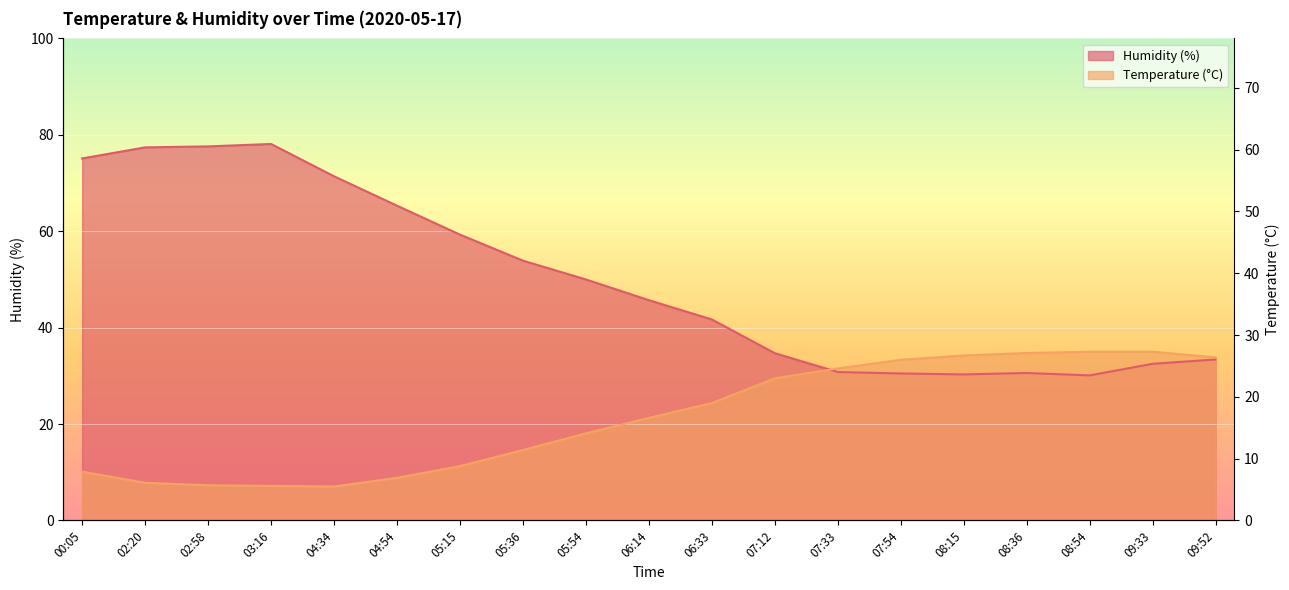

At 04:54, list the series in order from smallest to largest.

Temp, Humidity